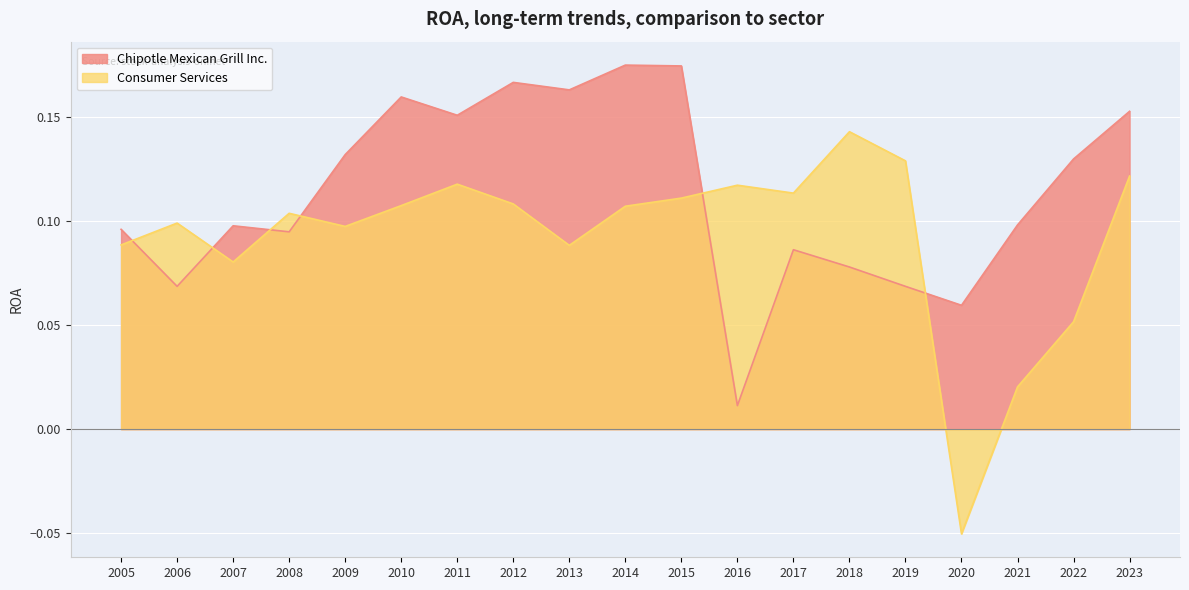

What is the total value across all series at 2014?

0.3